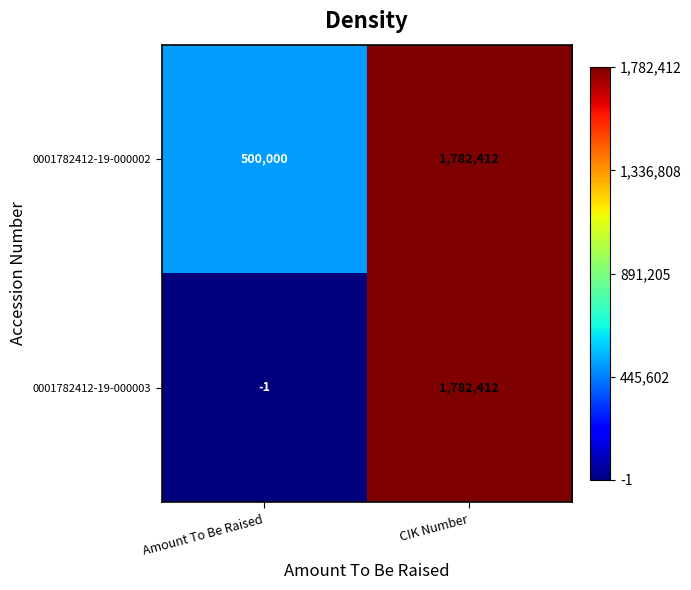

At Amount To Be Raised, list the series in order from largest to smallest.

0001782412-19-000002, 0001782412-19-000003